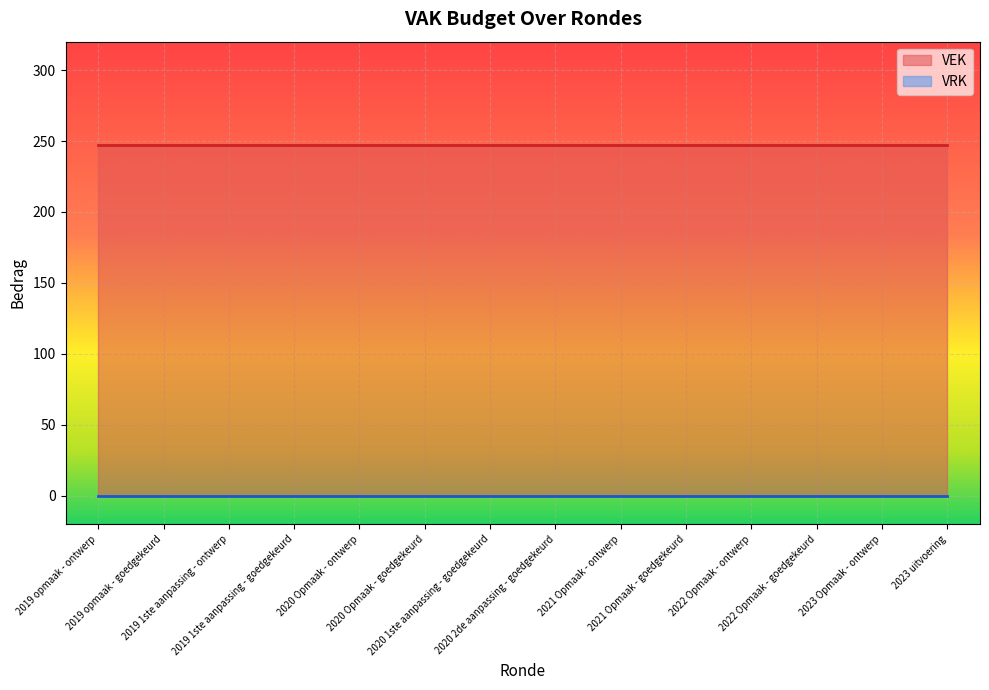

What value does the VEK series have at 2020 Opmaak - ontwerp?

247